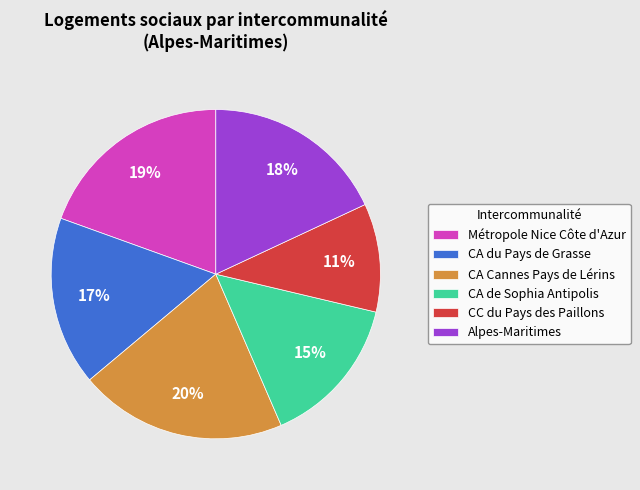

What percentage is the Alpes-Maritimes slice, to the nearest percent?

18%